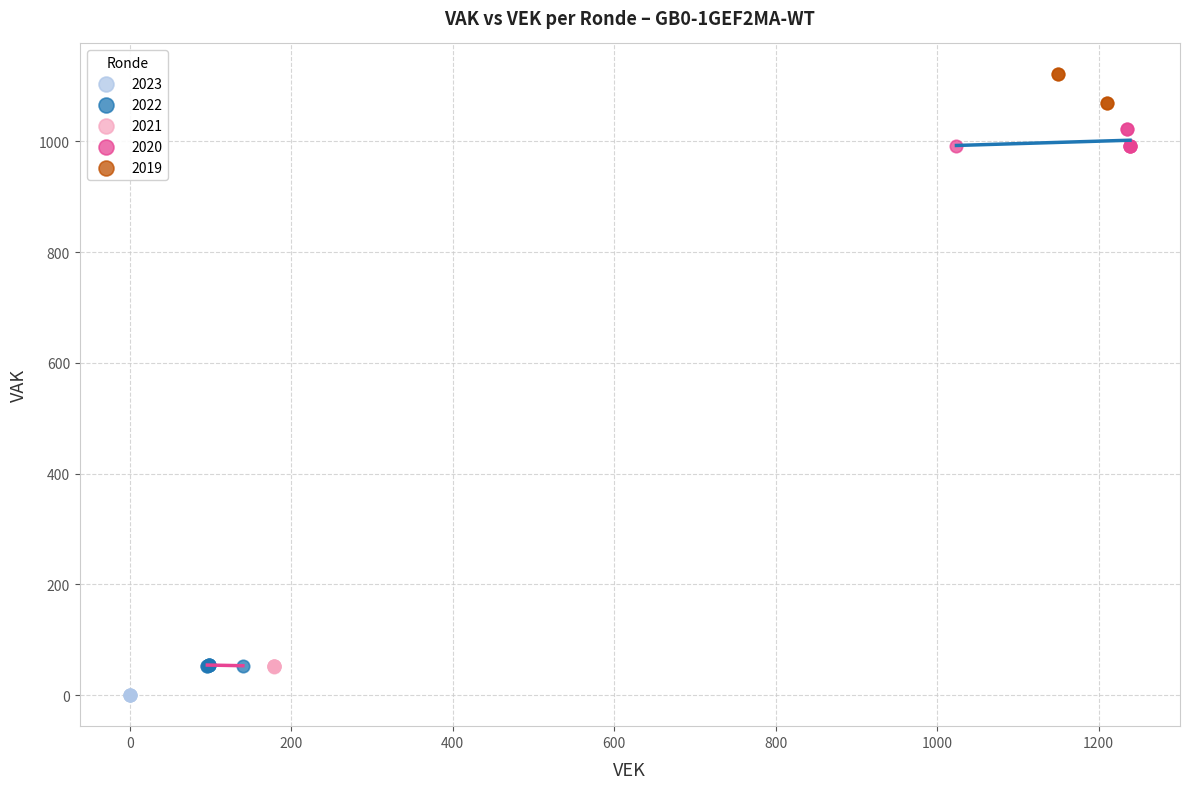

What are all the series names shown in the legend?

2023, 2022, 2021, 2020, 2019